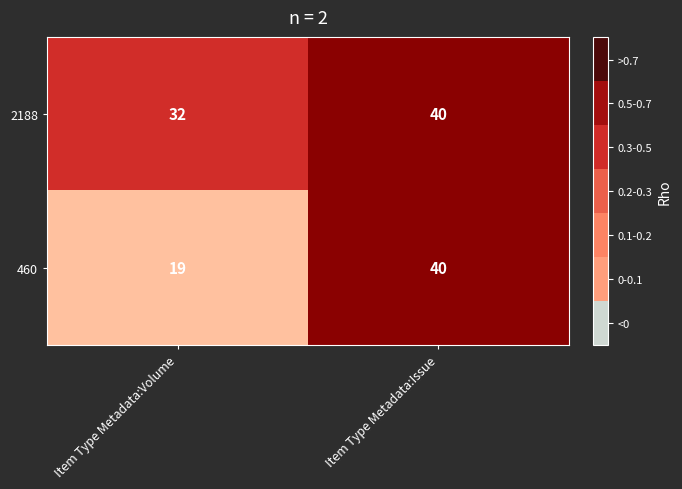

The value of 2188 at Item Type Metadata:Volume is 32. True or false?

True